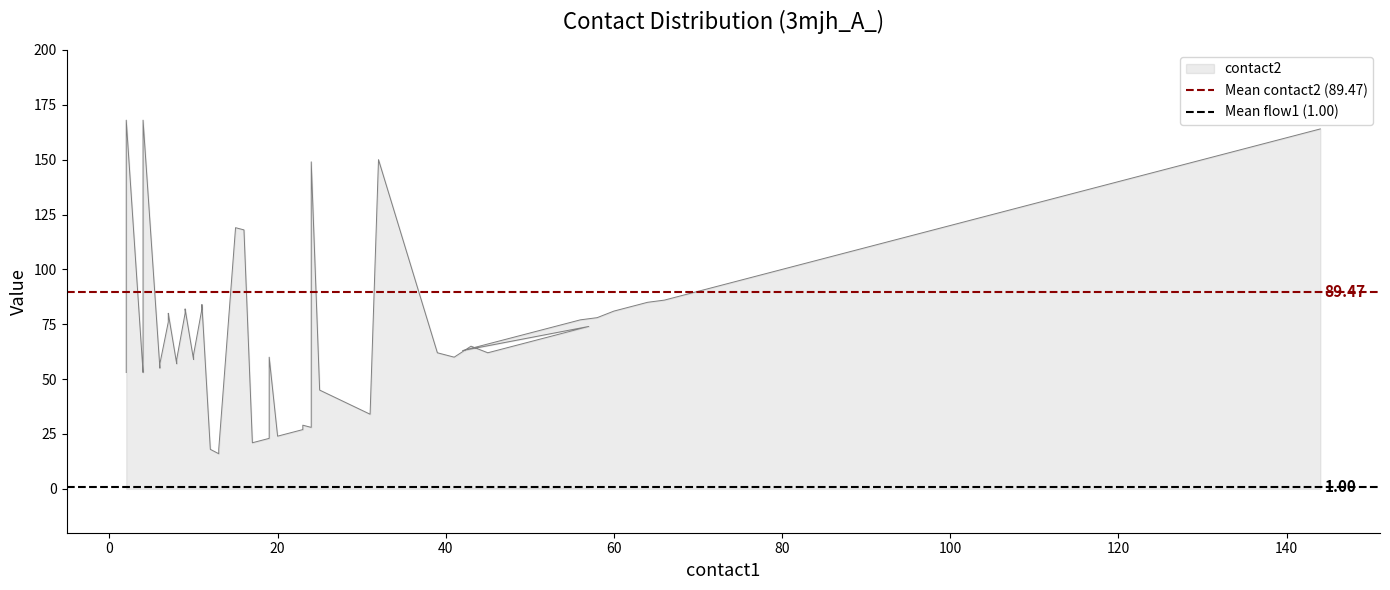

What is the sum of all Mean flow1 (1.00) values?

2.0